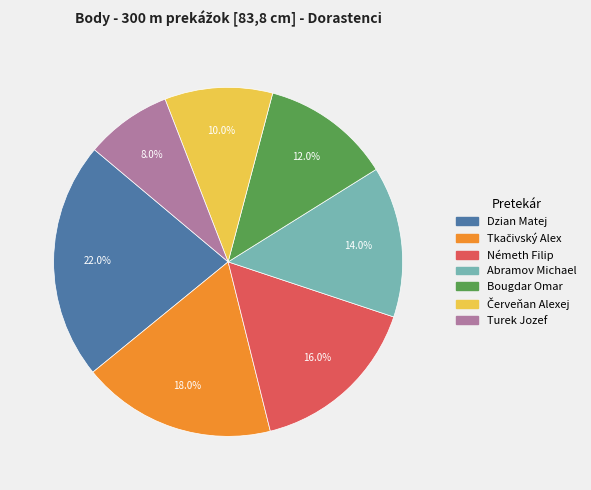

What is the total percentage of Turek Jozef and Dzian Matej?

30.0%